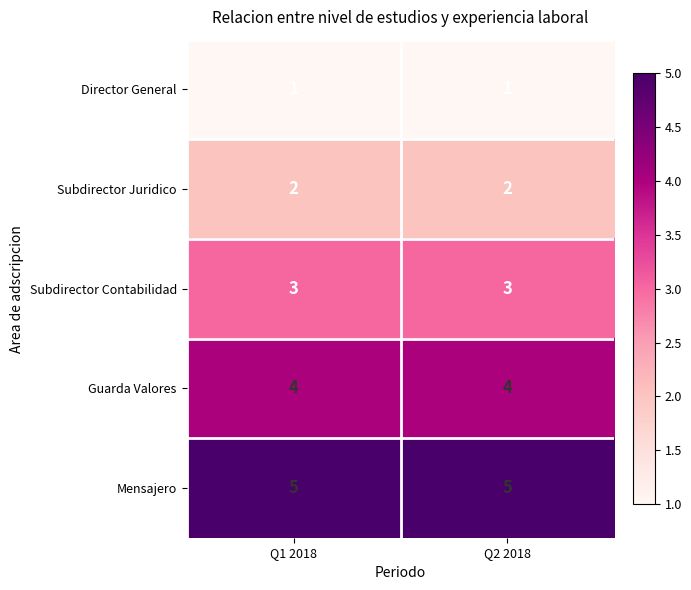

Is it true that Subdirector Contabilidad equals 2 at Q2 2018?

False